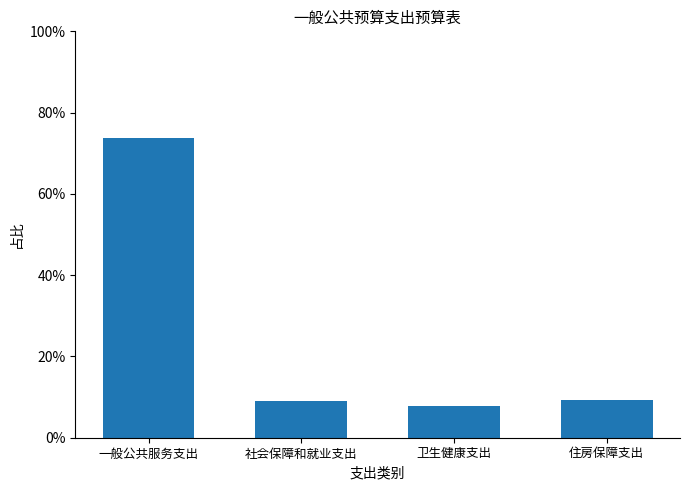

Reading right to left, extract all data points from this chart.

0.1	0.1	0.1	0.7